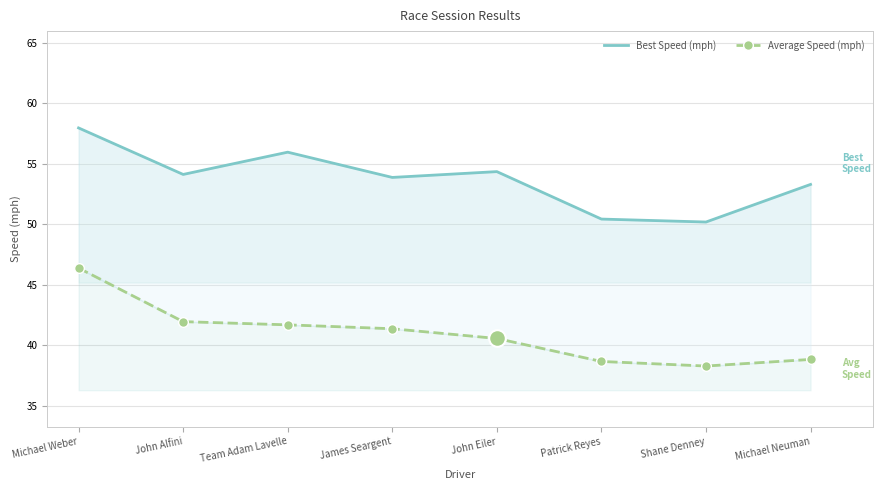

Rank the series at James Seargent from highest to lowest value.

Best Speed (mph), Average Speed (mph)